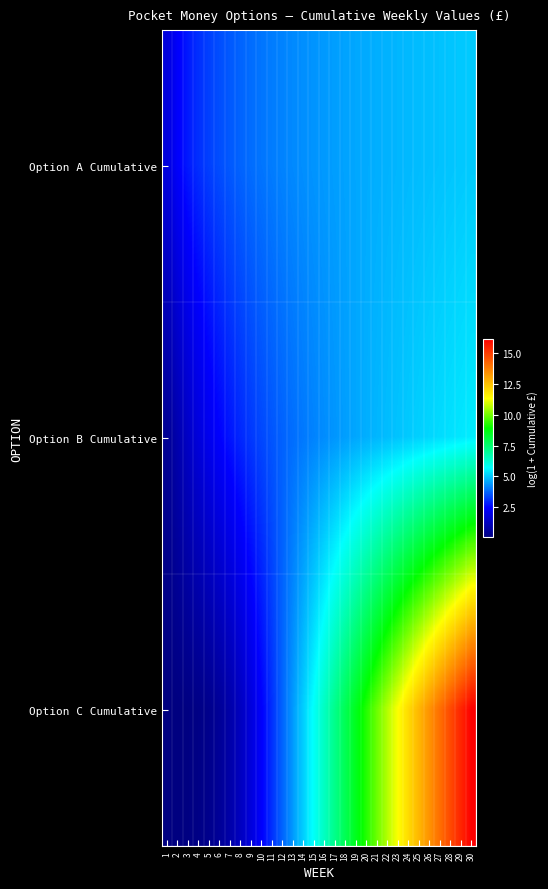

What is the total value across all series at 7?

7.1